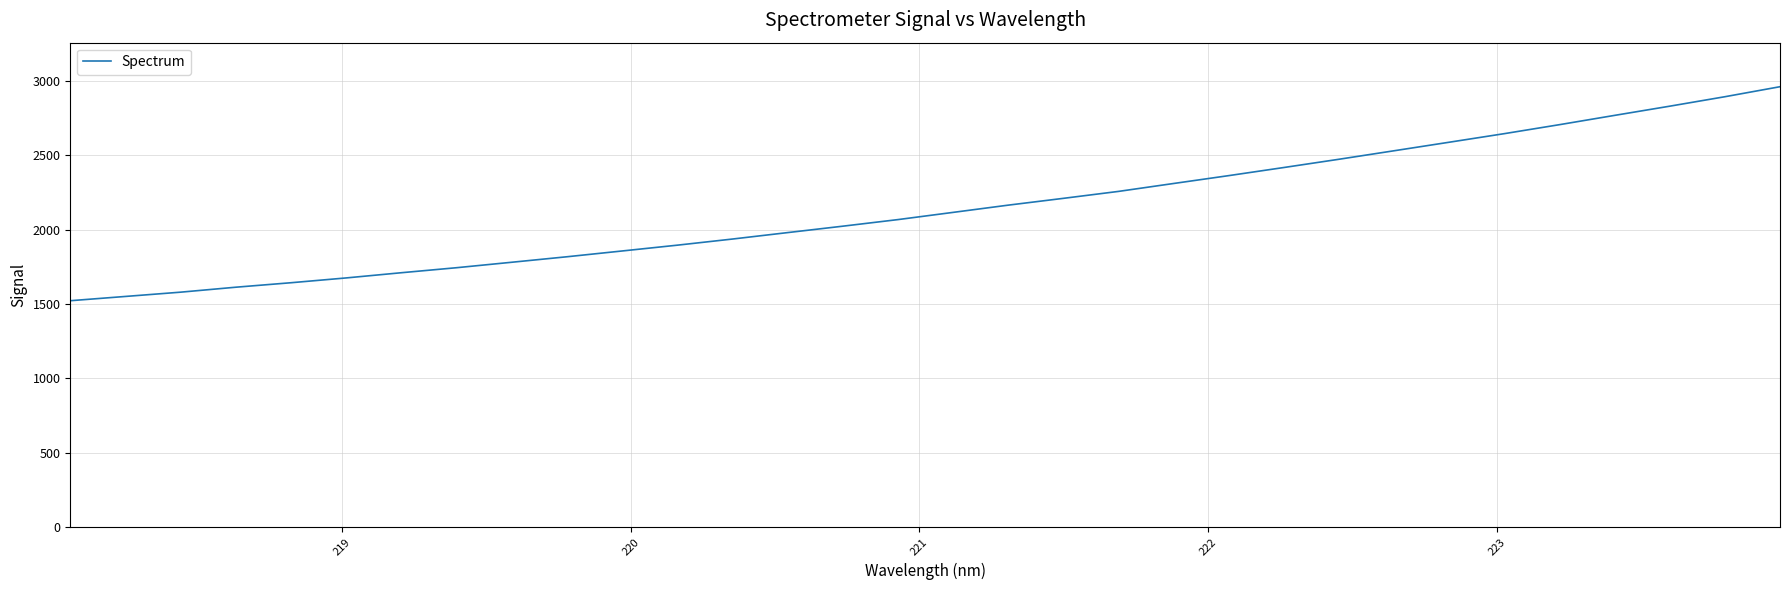

What is the maximum value shown in the chart?

2960.5